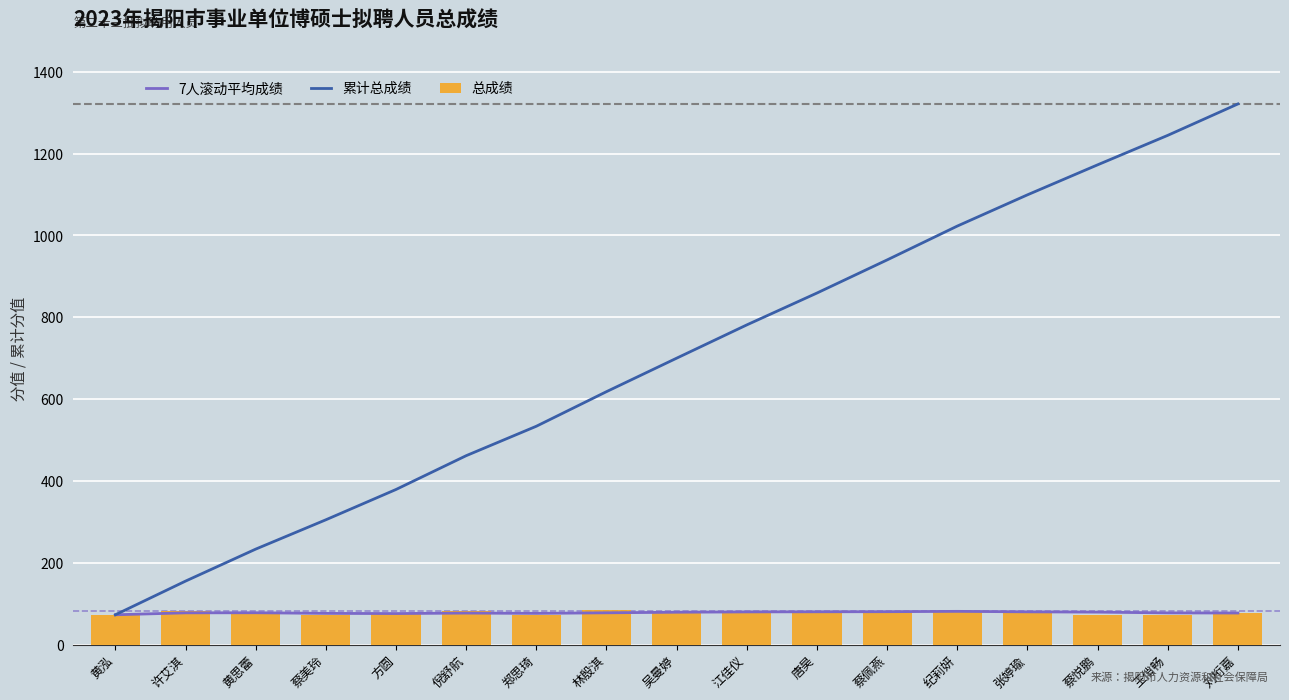

Between 黄思蕾 and 蔡佩燕, which series saw the biggest shift?

累计总成绩